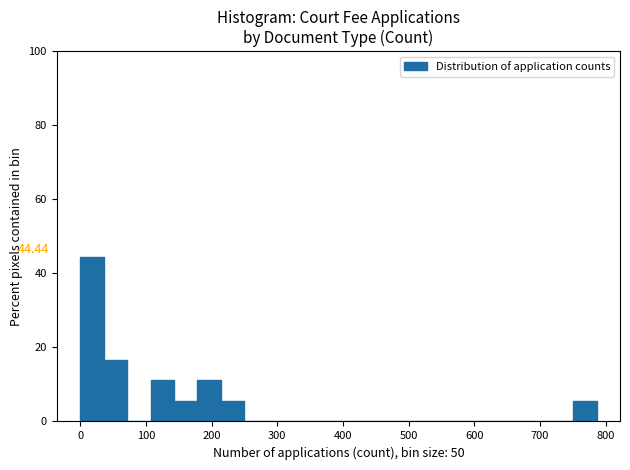

Around what value on the x-axis is the tallest bar? Give the approximate position of its centre, as read against the axis.

20